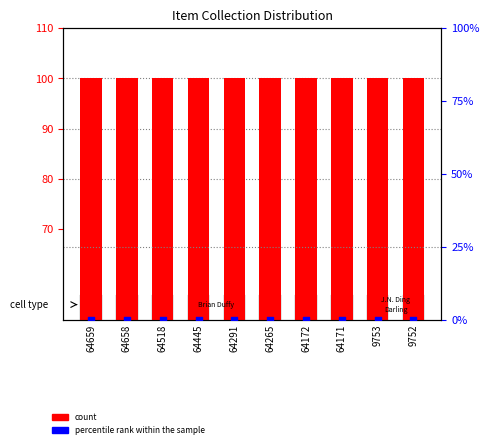

Which series has the widest spread of Y values?

count